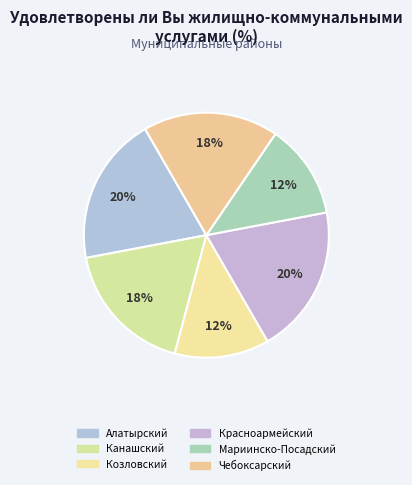

Does Мариинско-Посадский account for over 50% of the chart?

No